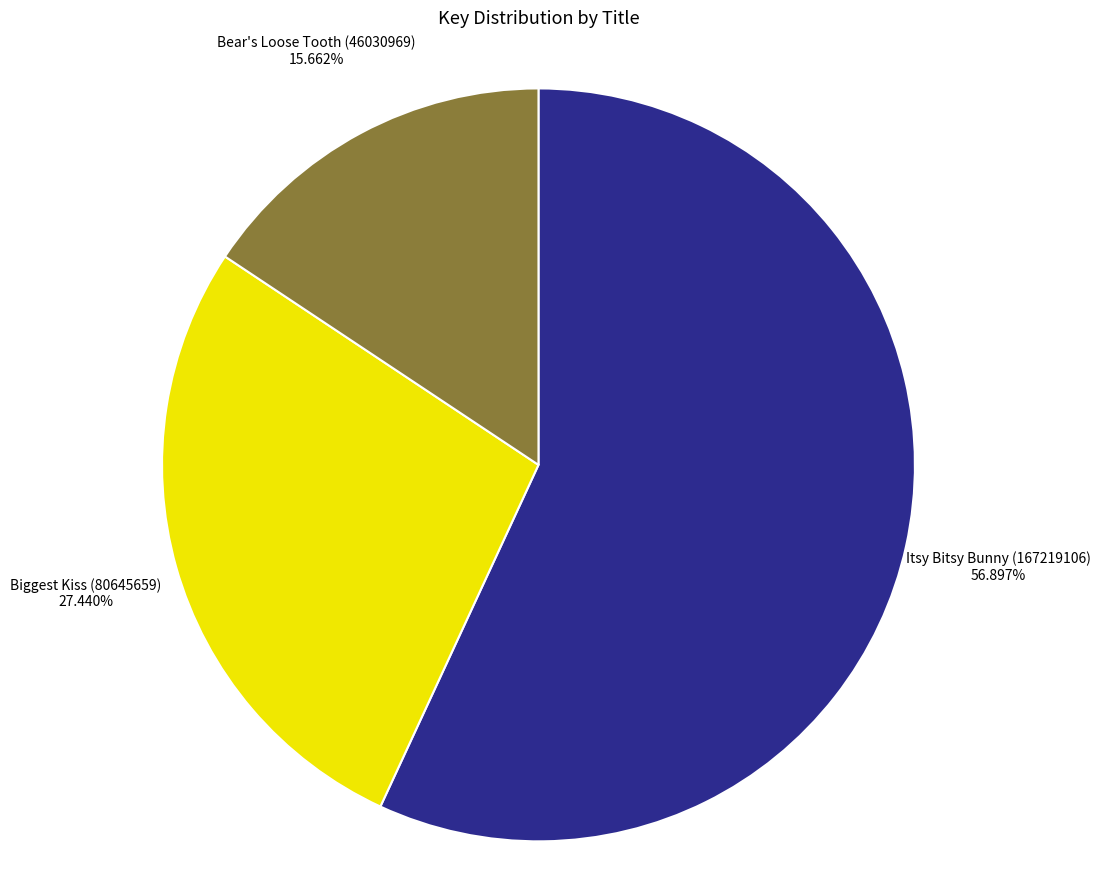

Which slice is the smallest?

Bear's Loose Tooth (46030969)